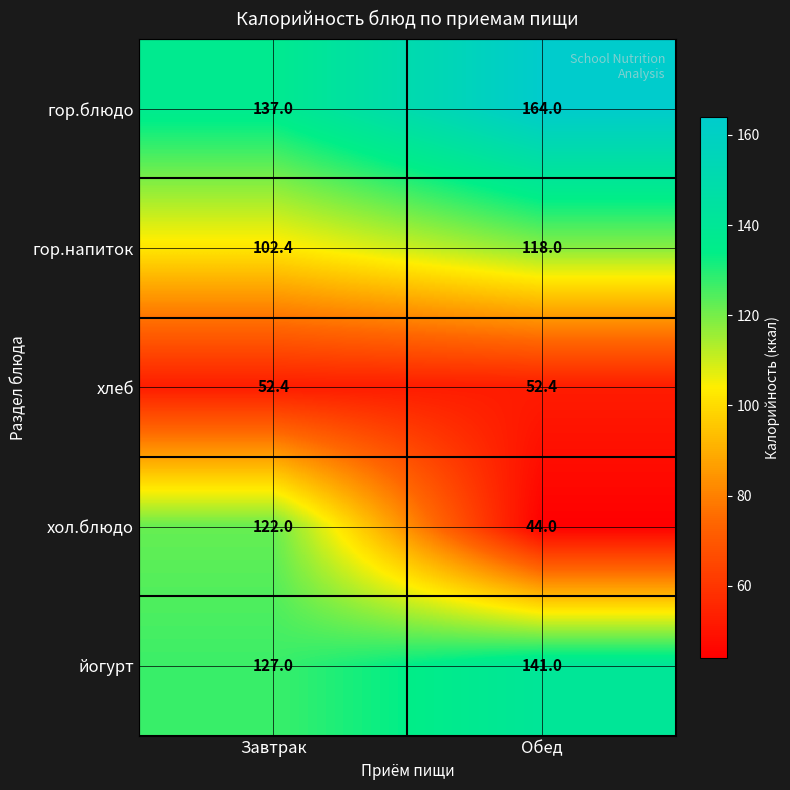

Between Завтрак and Обед, which series saw the biggest shift?

хол.блюдо